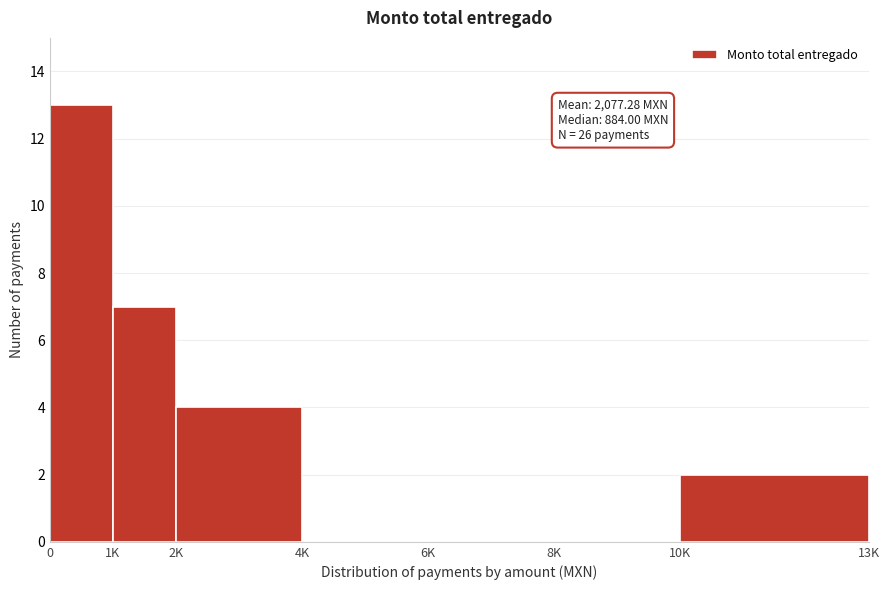

Reading left to right, list all the values displayed in this chart.

0=13	1K=7	2K=4	4K=0	6K=0	8K=0	10K=2